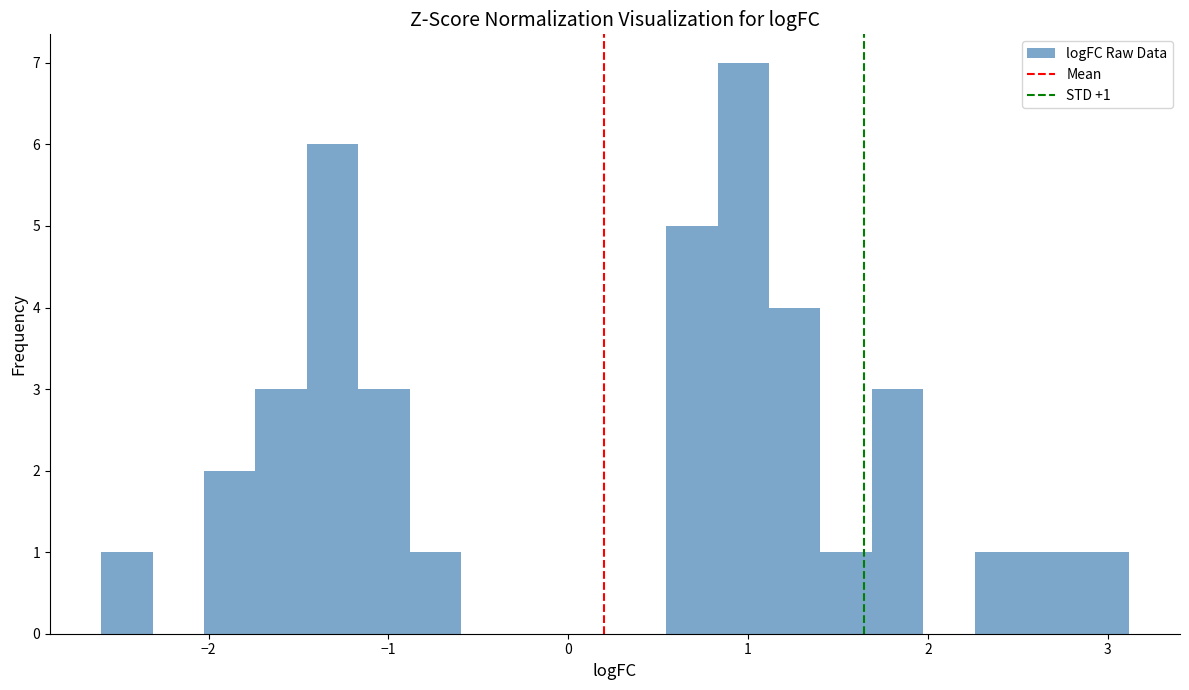

Around what value on the x-axis is the tallest bar? Give the approximate position of its centre, as read against the axis.

1.0